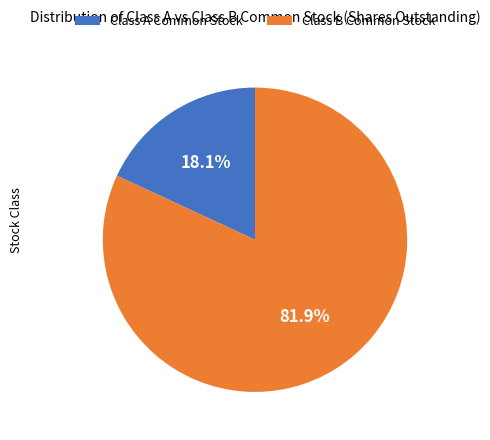

The Class A Common Stock slice represents 5% of the pie. True or false?

False